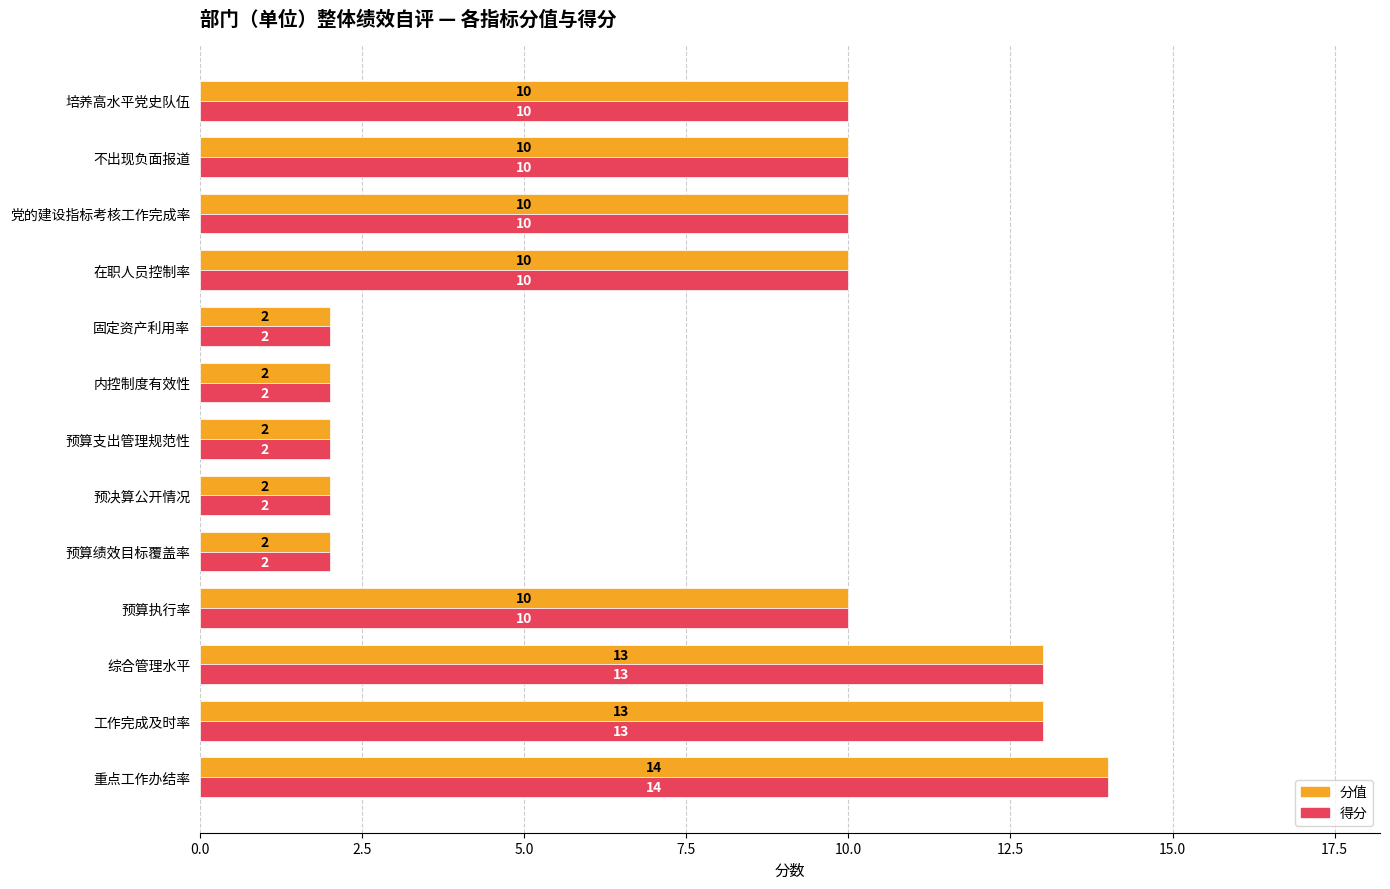

The 得分 series shows 1 at 预算支出管理规范性. True or false?

False